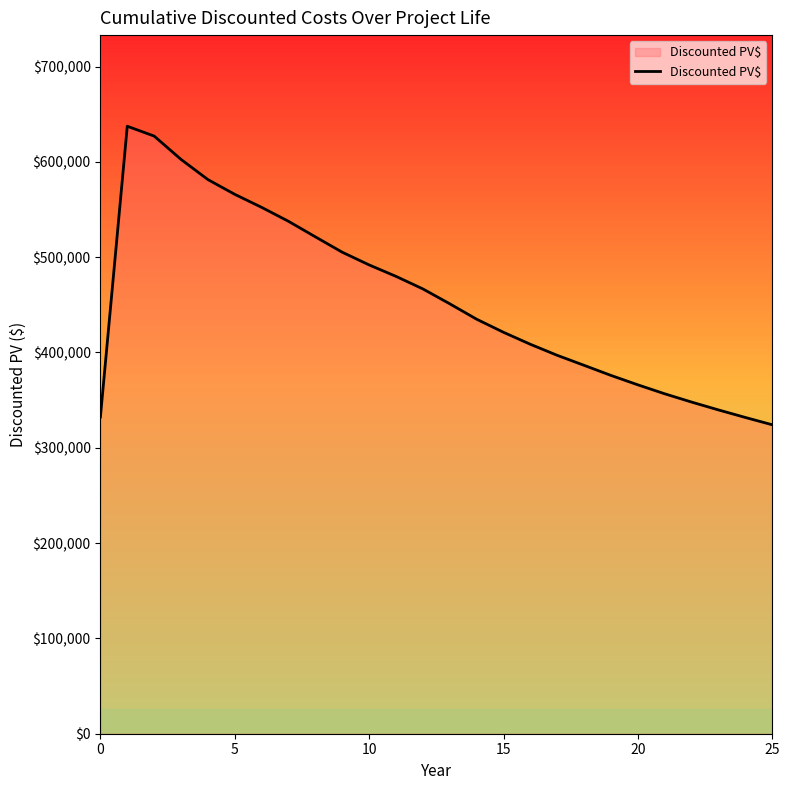

What is the smallest value displayed?

324150.1